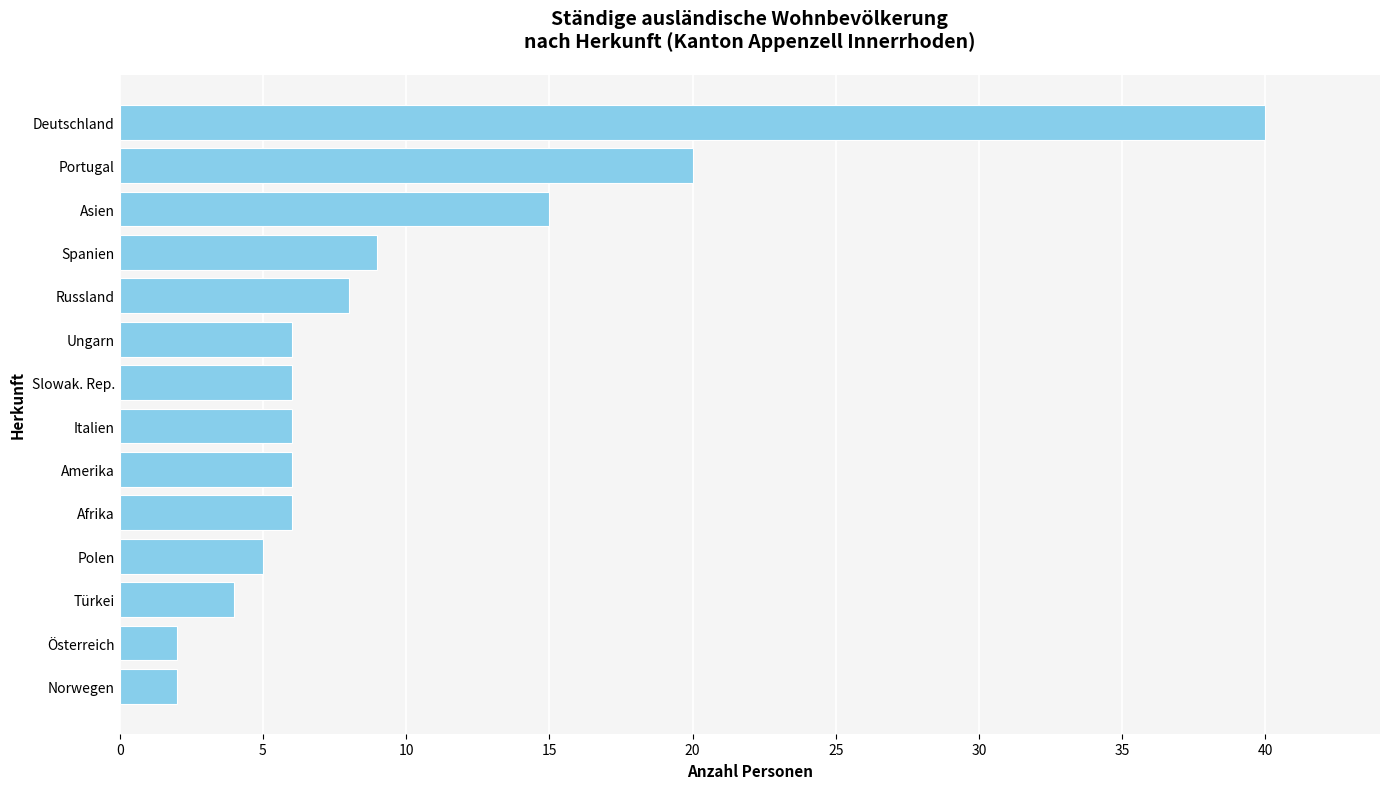

How many bars are there in total?

14